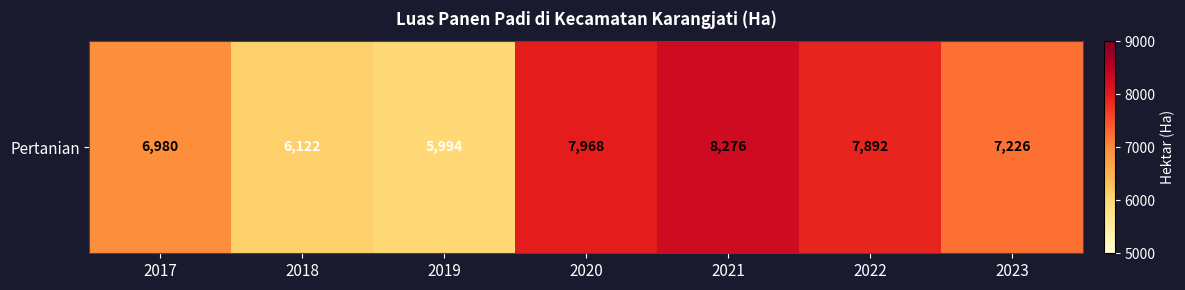

List the labels in order of value, largest first.

2021, 2020, 2022, 2023, 2017, 2018, 2019